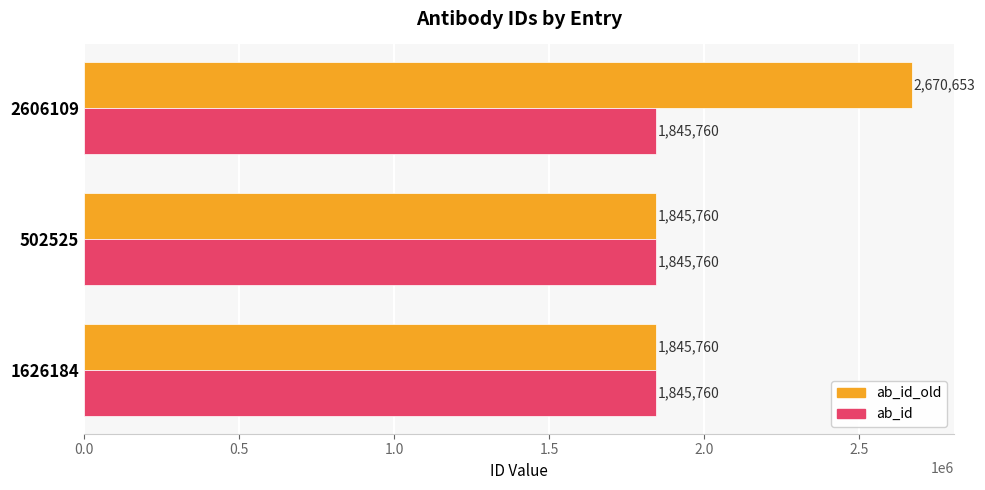

List the series in order of their peak value, lowest first.

ab_id, ab_id_old